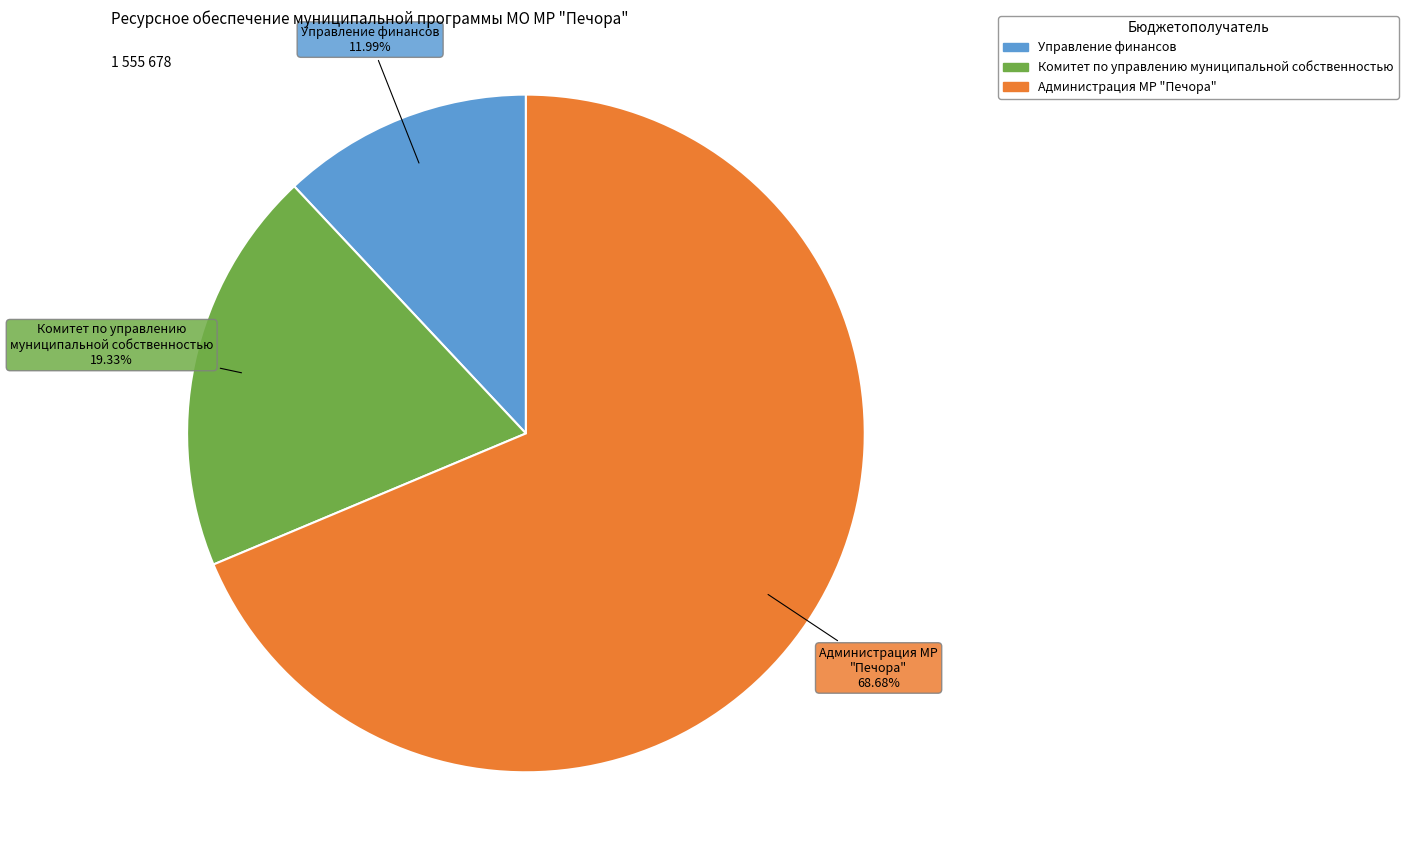

Is there a majority slice in this chart?

Yes